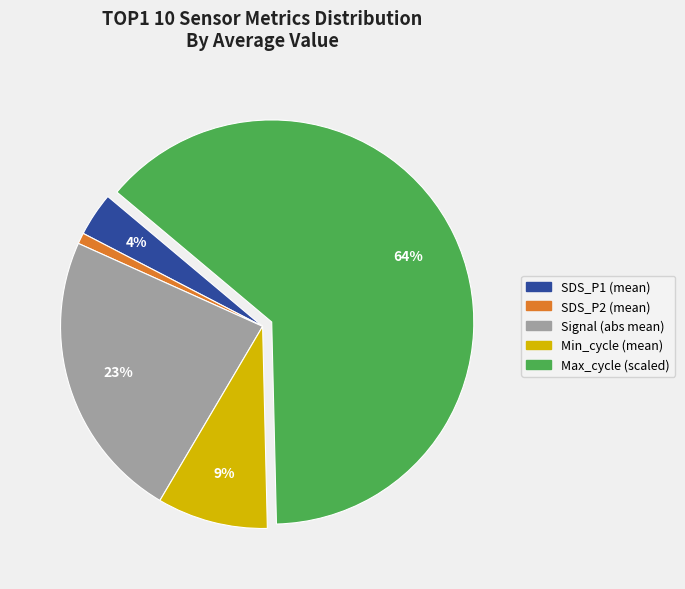

Is there a majority slice in this chart?

Yes